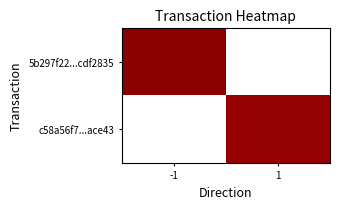

How many series are shown in this chart?

2